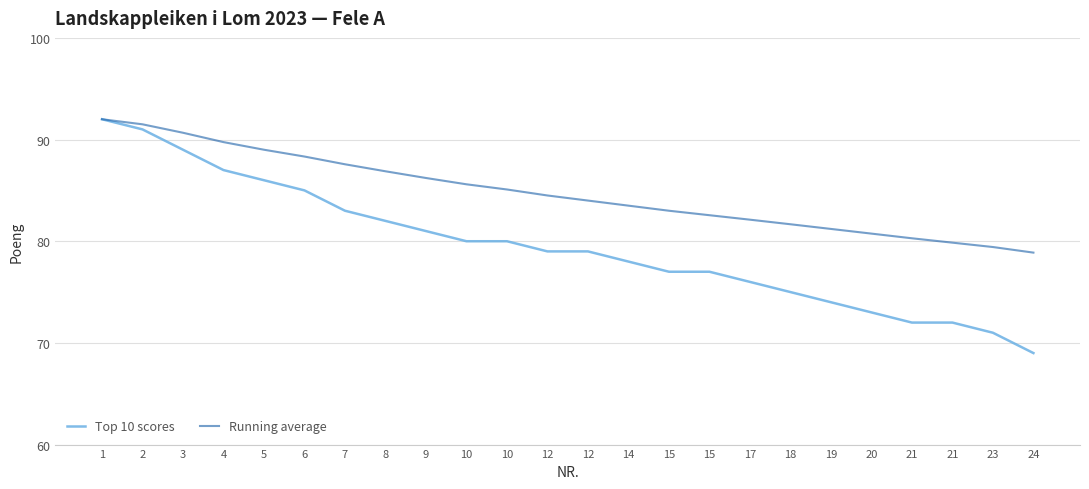

Which series has the largest total across all categories?

Running average